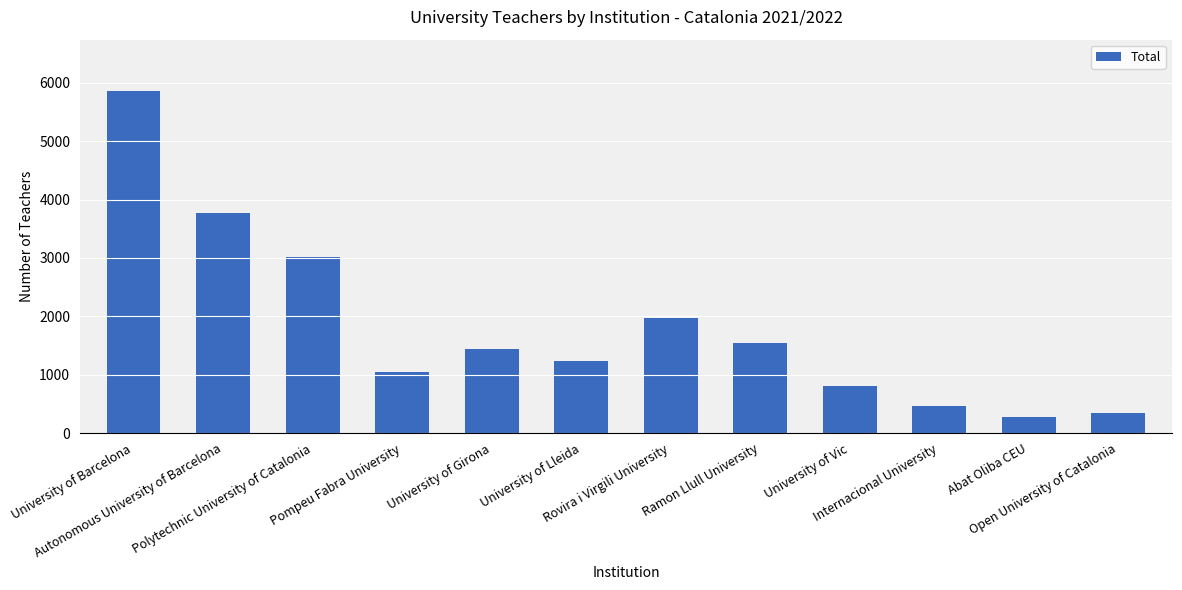

Rank the categories by value from lowest to highest.

Abat Oliba CEU, Open University of Catalonia, Internacional University, University of Vic, Pompeu Fabra University, University of Lleida, University of Girona, Ramon Llull University, Rovira i Virgili University, Polytechnic University of Catalonia, Autonomous University of Barcelona, University of Barcelona